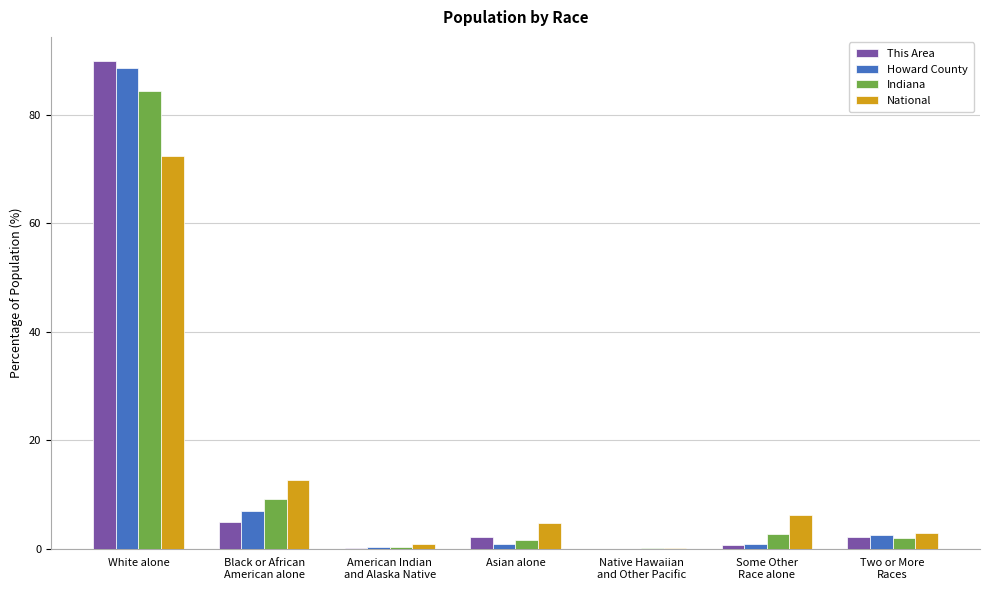

True or false: Indiana has a value of 49.8 at White alone.

False